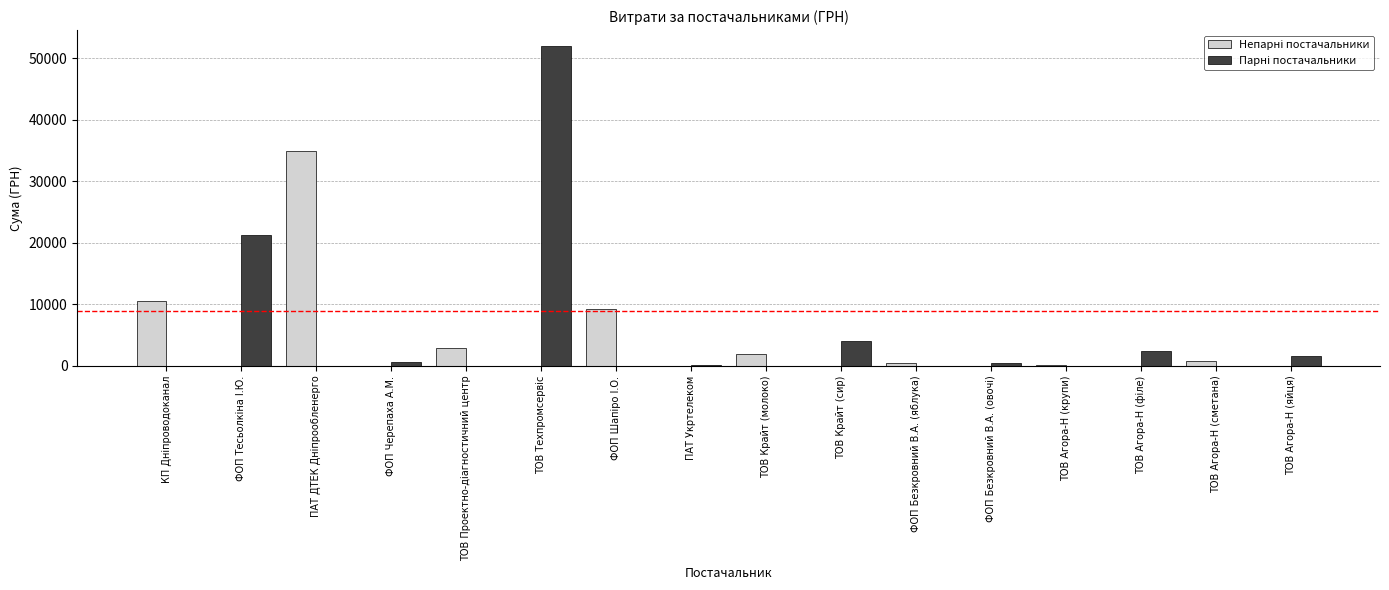

What is the maximum value shown in the chart?

51980.0